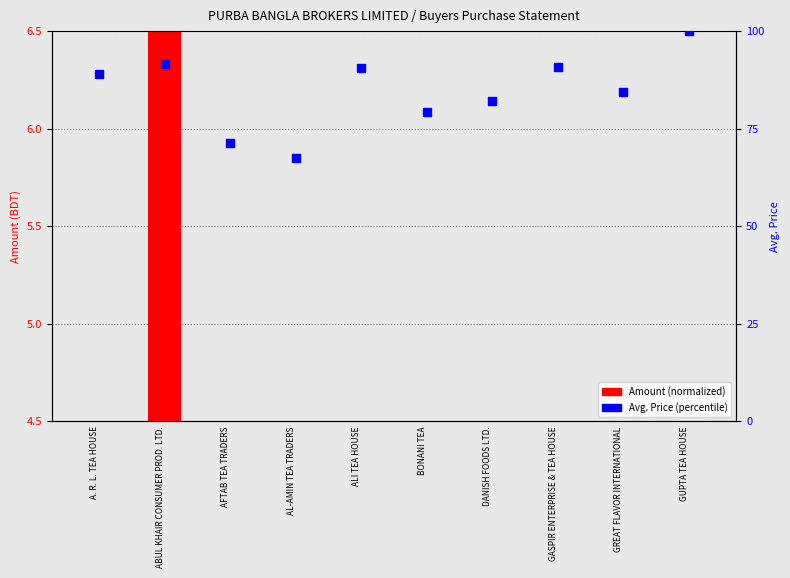

Is the value of Amount (normalized) at ABUL KHAIR CONSUMER PROD. LTD. greater than the value of Avg. Price (percentile) at BONANI TEA?

No